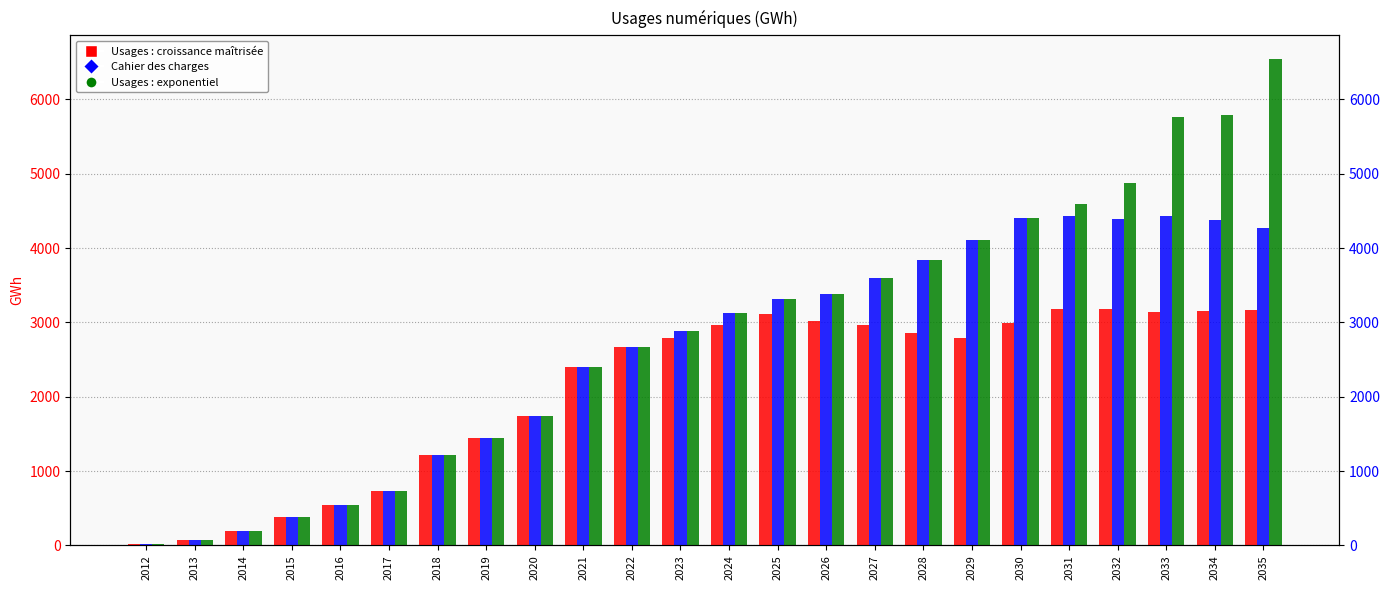

At which category is the sum across all series the highest?

2035